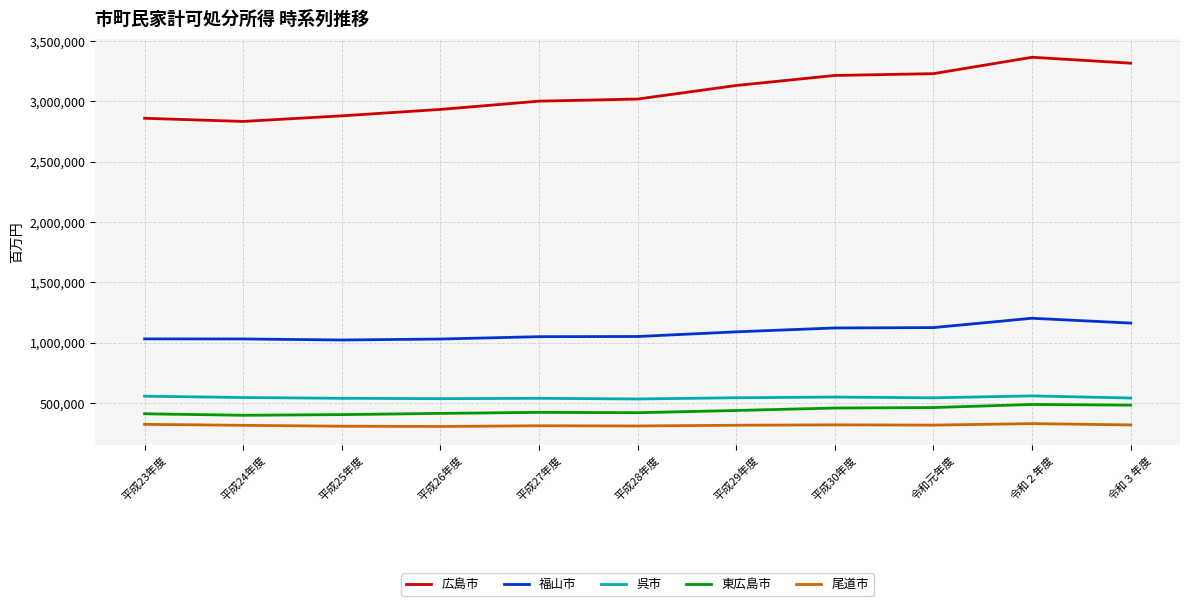

True or false: 東広島市 and 尾道市 cross at least once.

False